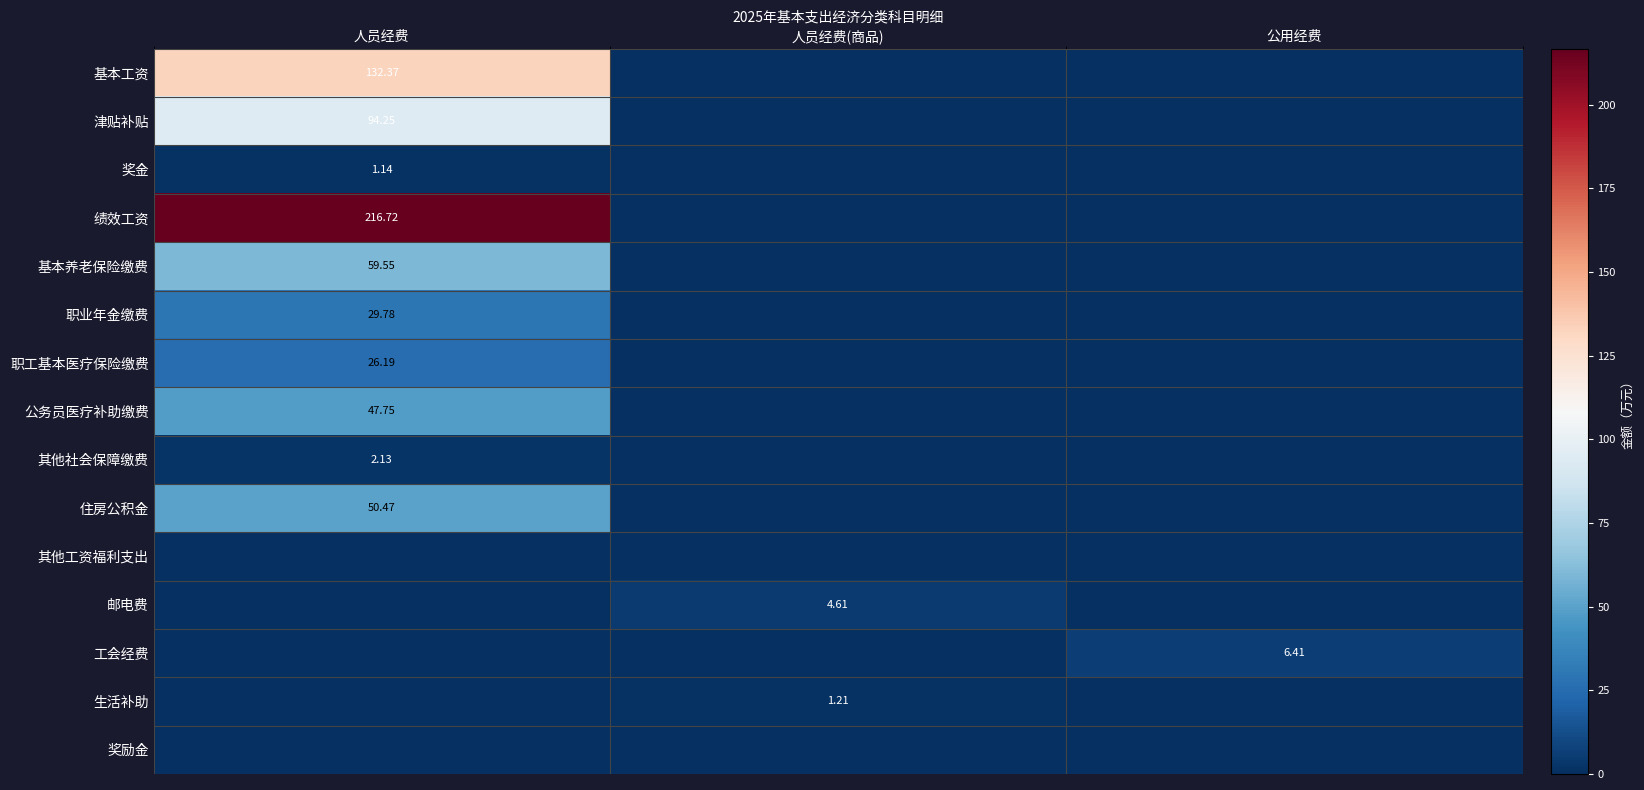

How many data points does each series have?

3